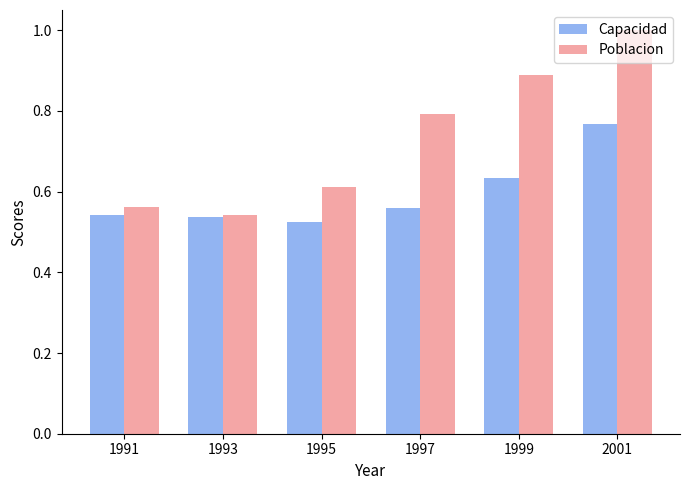

At how many categories does at least one series exceed 0?

6